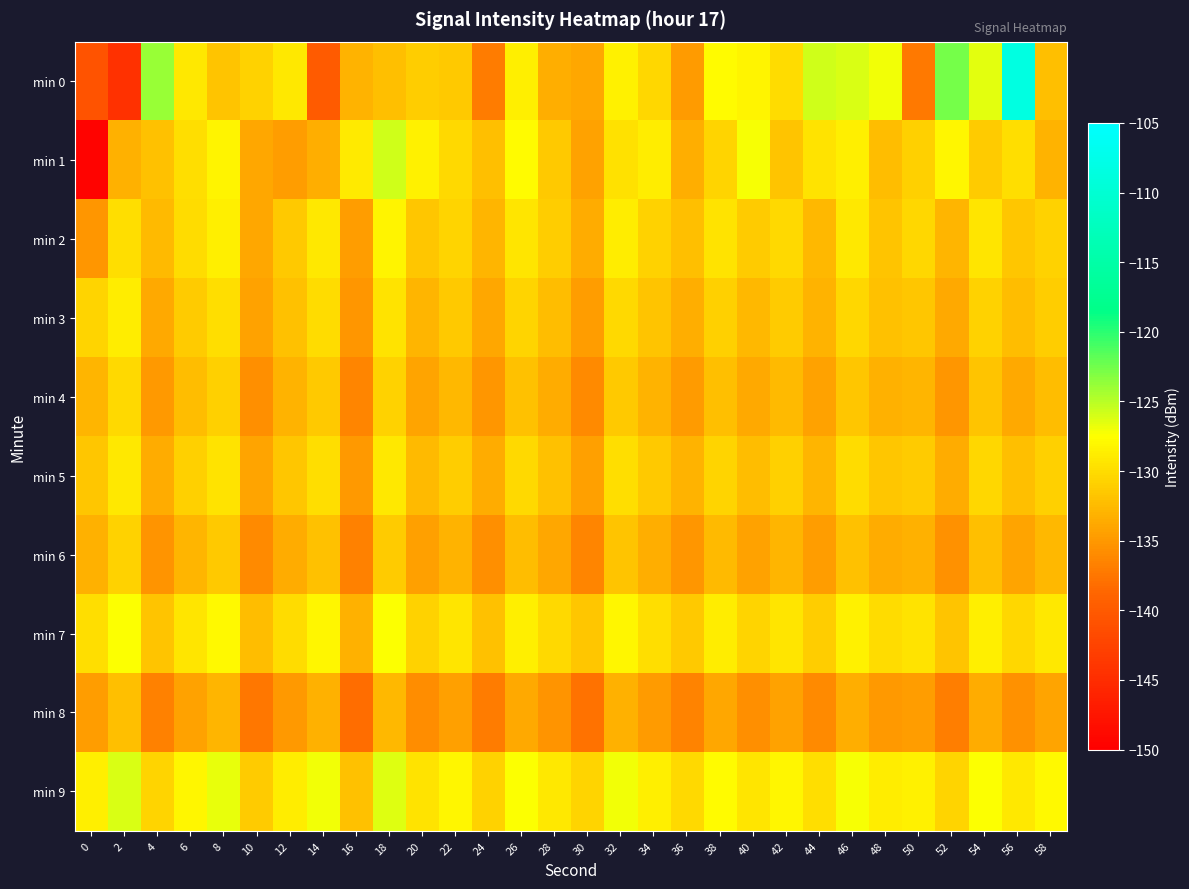

Which series has the largest total across all categories?

min 9